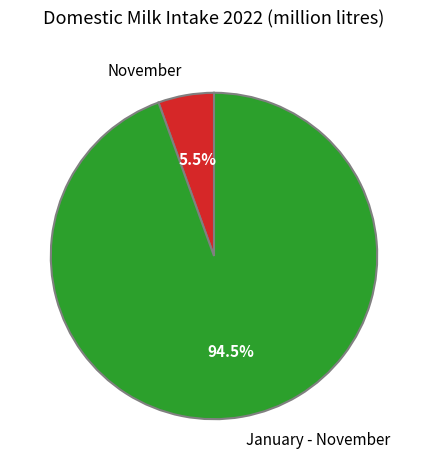

Rank the categories by value from highest to lowest.

January - November, November